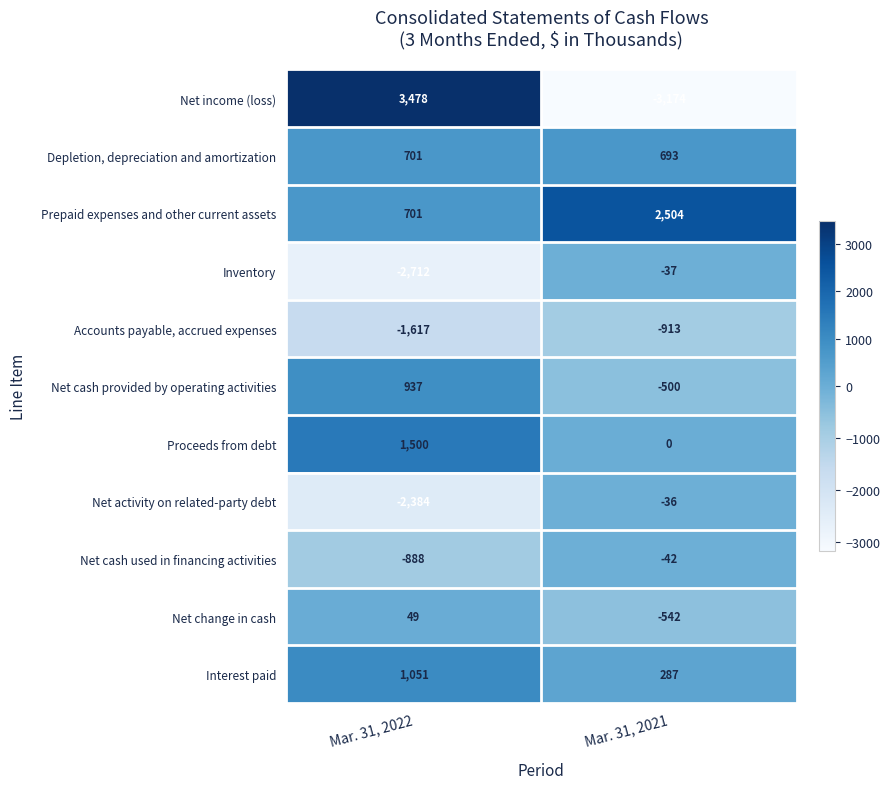

What is the sum of all Net change in cash values?

-493